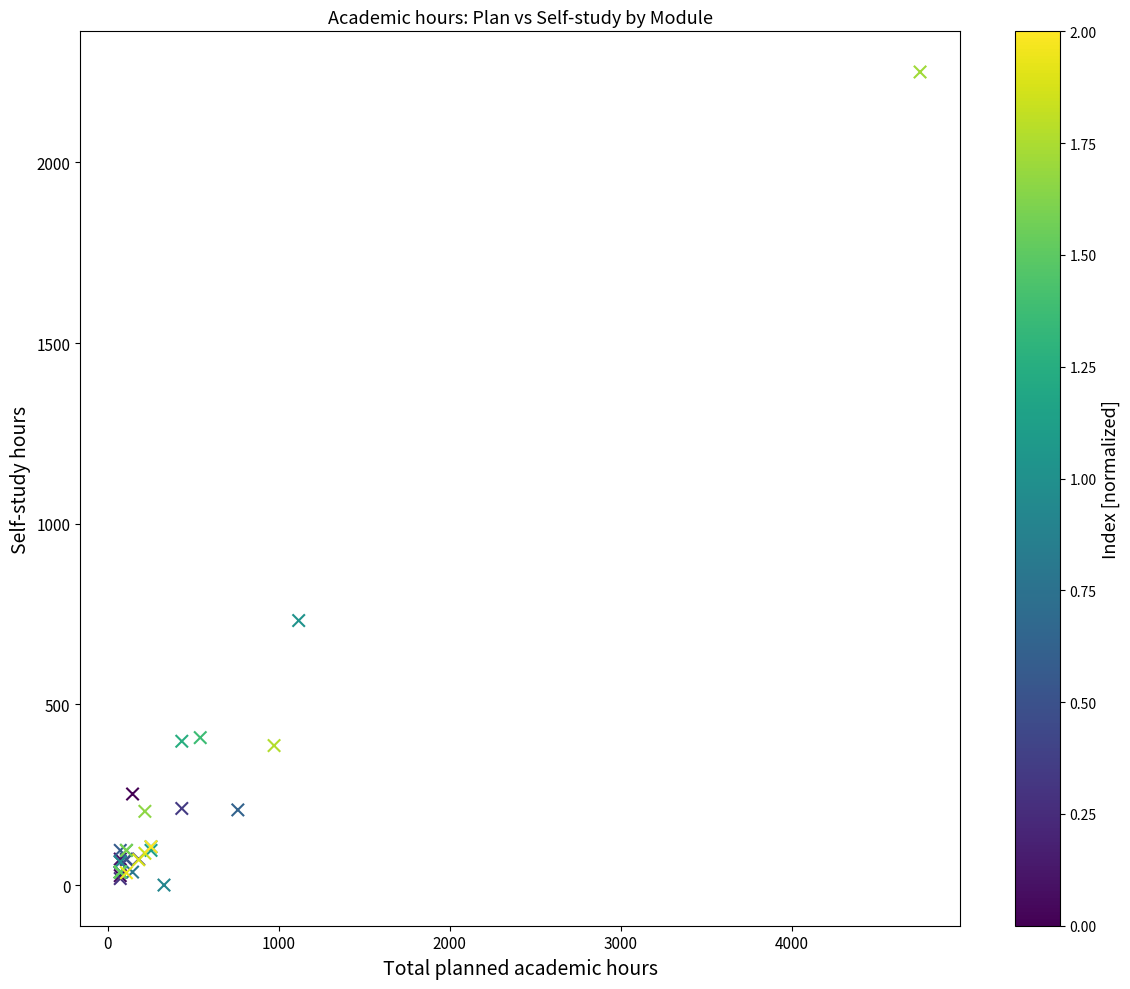

What Y value in the scatter plot is closest to 1125?

732